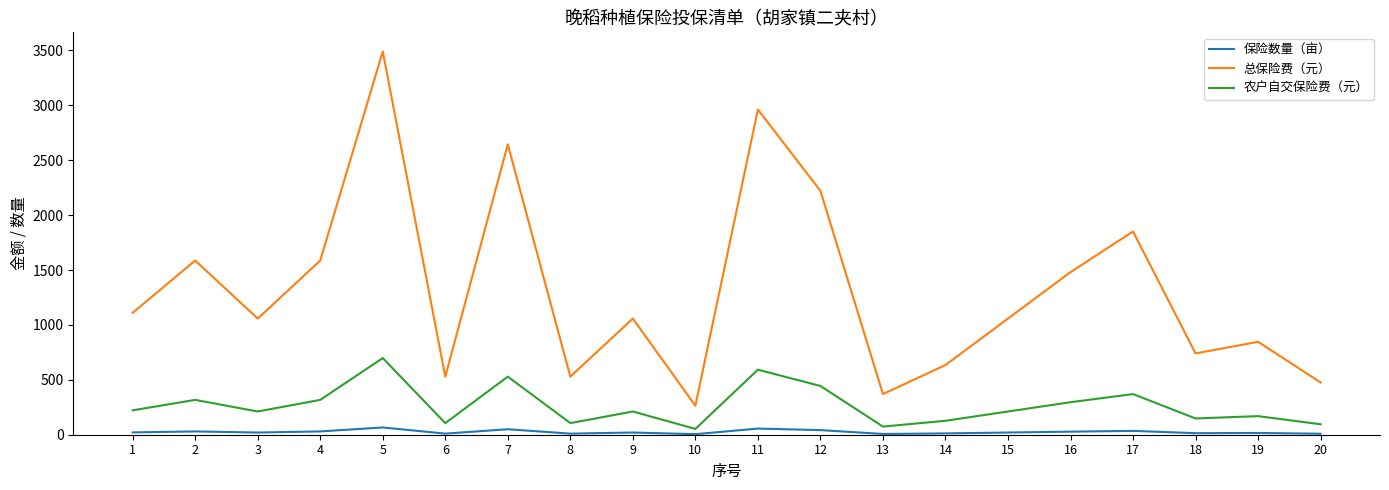

List the series in order of their peak value, lowest first.

保险数量（亩）, 农户自交保险费（元）, 总保险费（元）